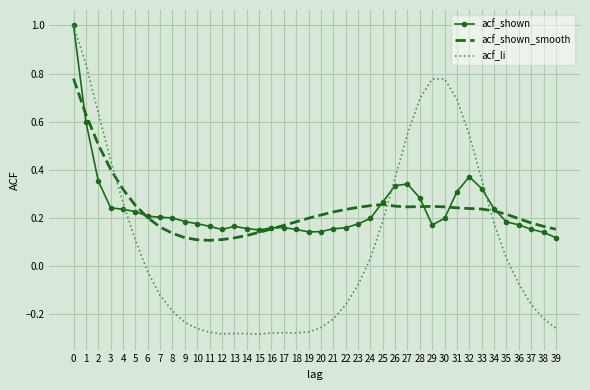

Which series changed the most between 33 and 38?

acf_li